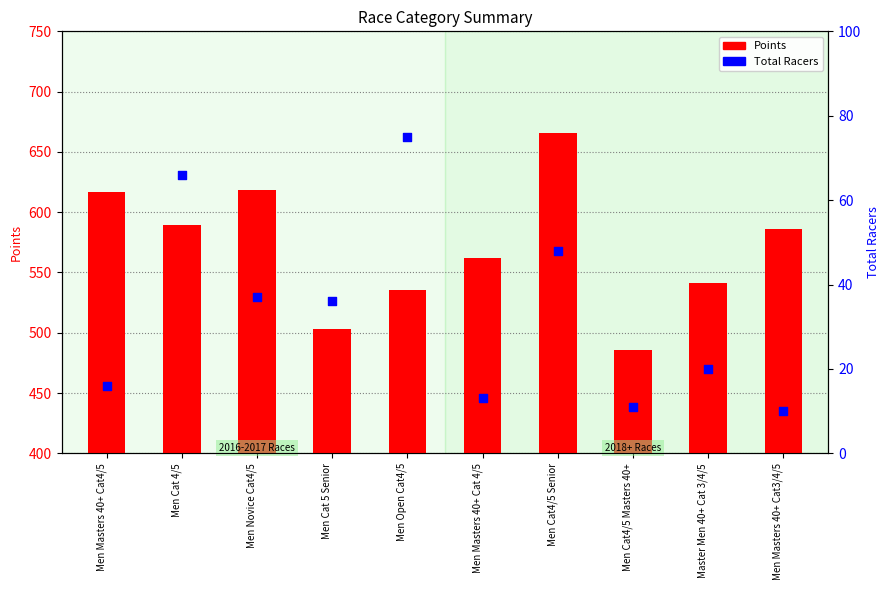

Which series has the largest total across all categories?

Points